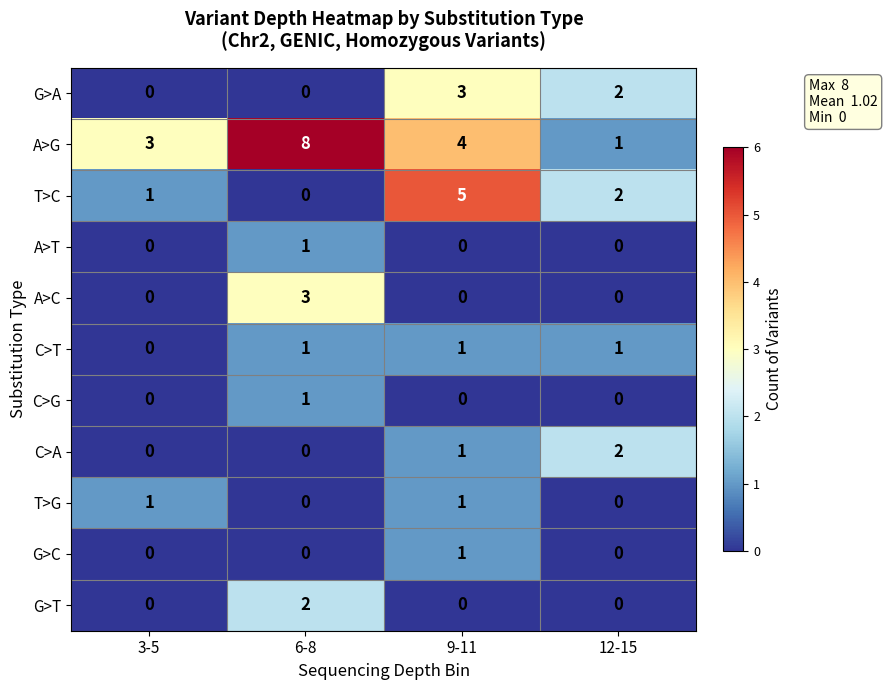

What is the total value across all series at 6-8?

16